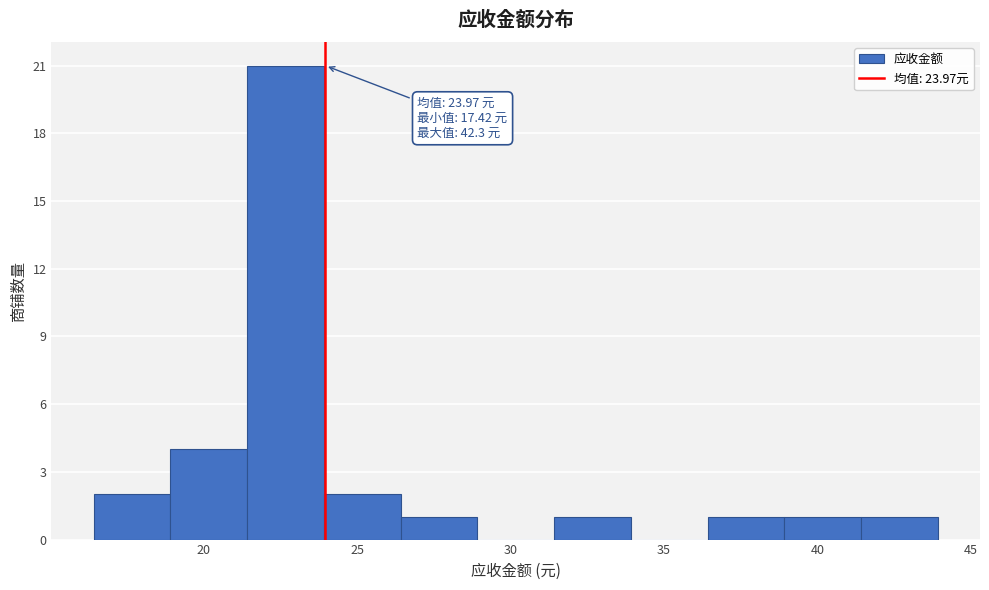

Which range on the x-axis has the tallest bar?

21.5 to 24.0